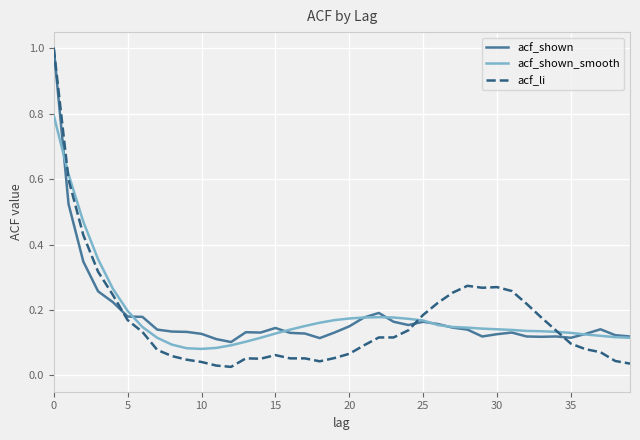

Which series ends up on top after the final intersection of acf_shown_smooth and acf_li?

acf_shown_smooth